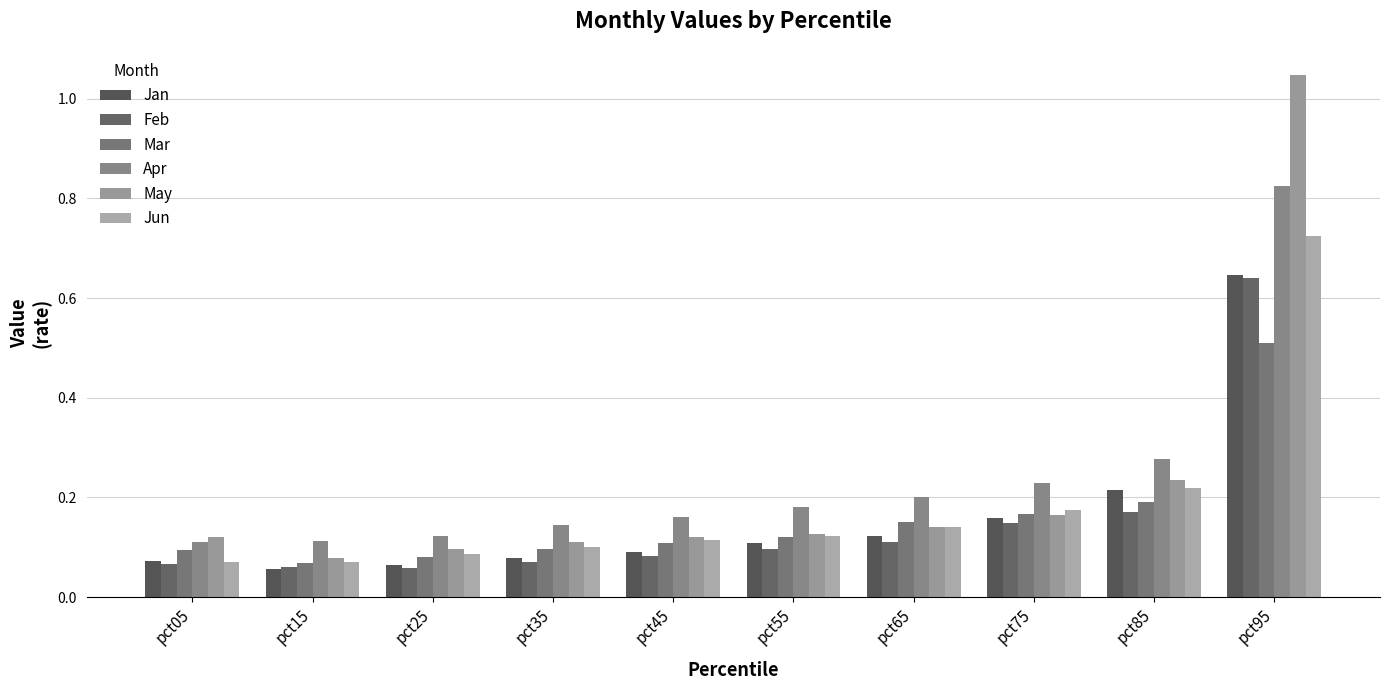

Are the bars grouped side by side (vs. stacked)?

Yes